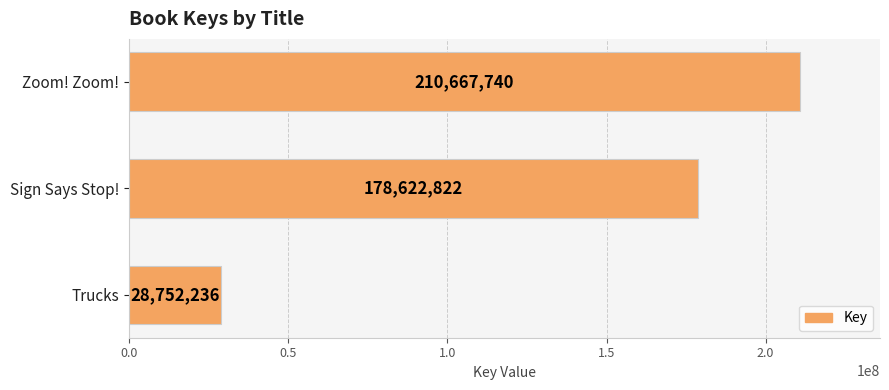

True or false: the data shows 178622822 at Sign Says Stop!.

True